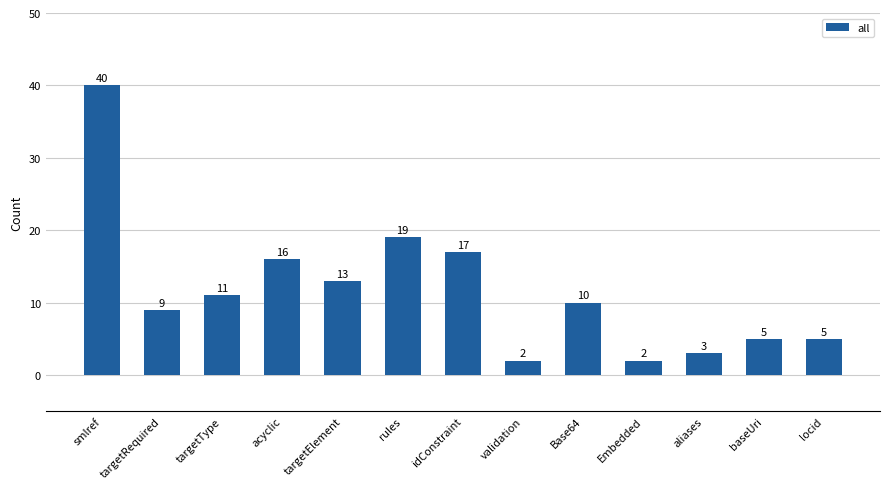

Does the chart contain any negative values?

No